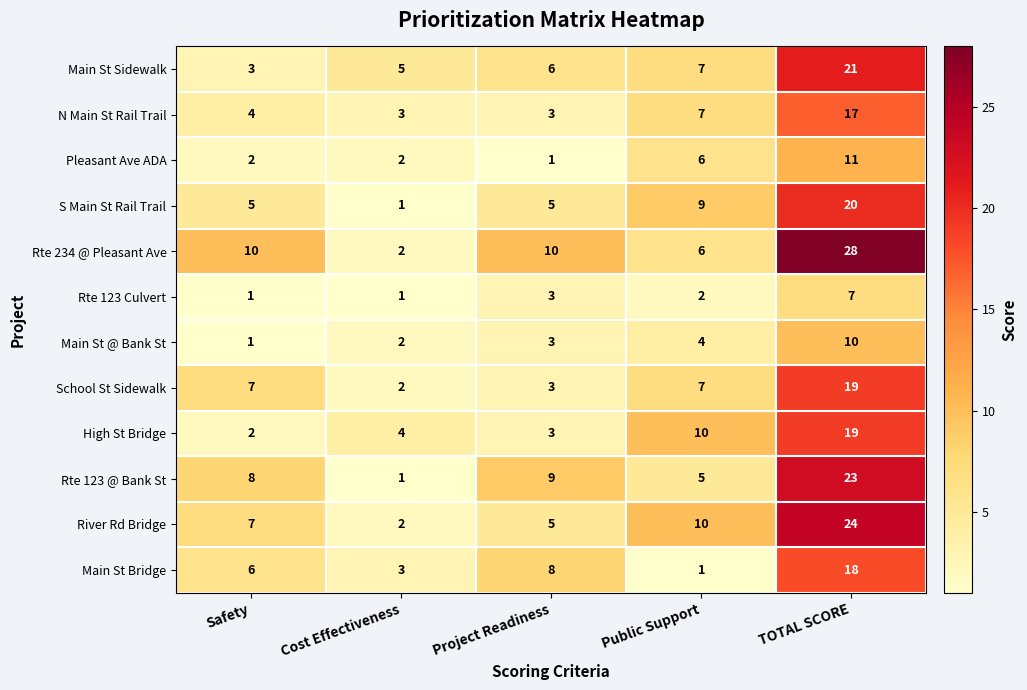

Which category has the highest value in the Rte 123 Culvert series?

TOTAL SCORE